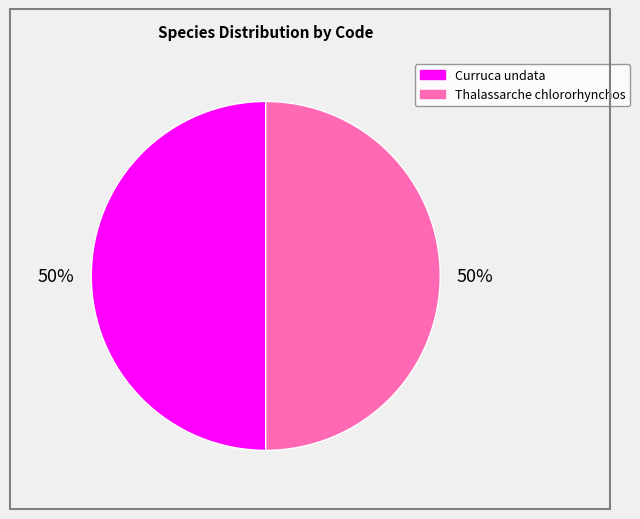

Approximately how many times larger is the value at Curruca undata compared to Thalassarche chlororhynchos?

1.0